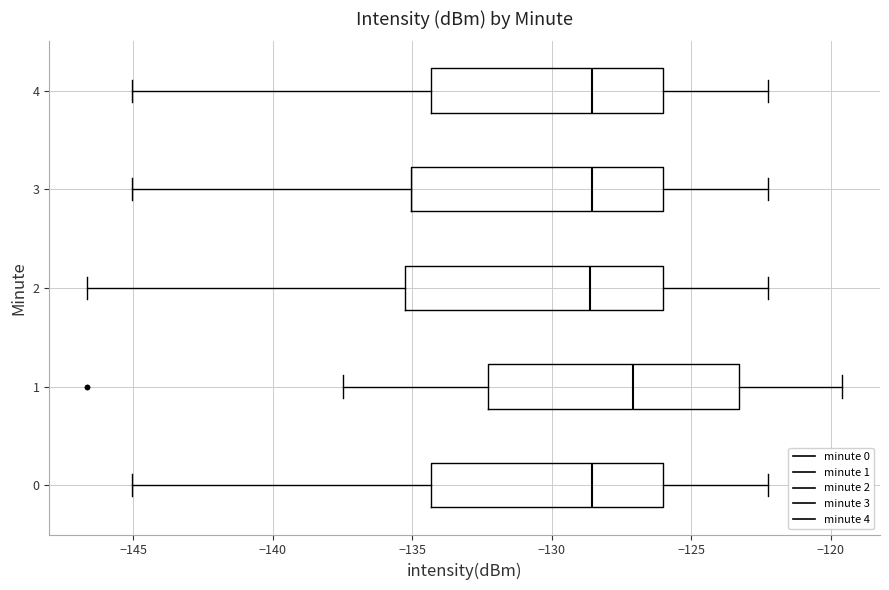

Where is the left edge of the box at y = 3 on the x-axis? The values are not printed on the chart, so give them approximately, as read against the axis.

-135.0